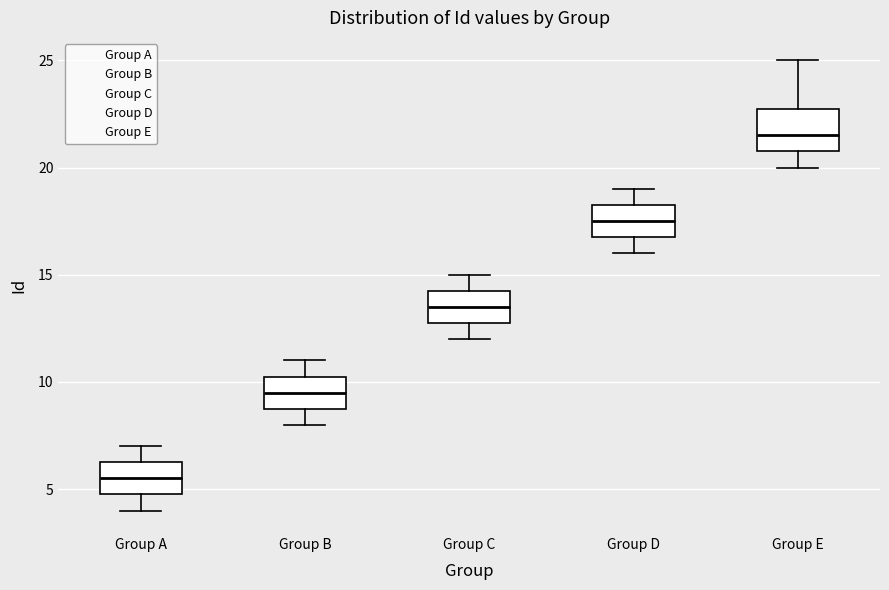

Which box has the lowest median line?

Group A